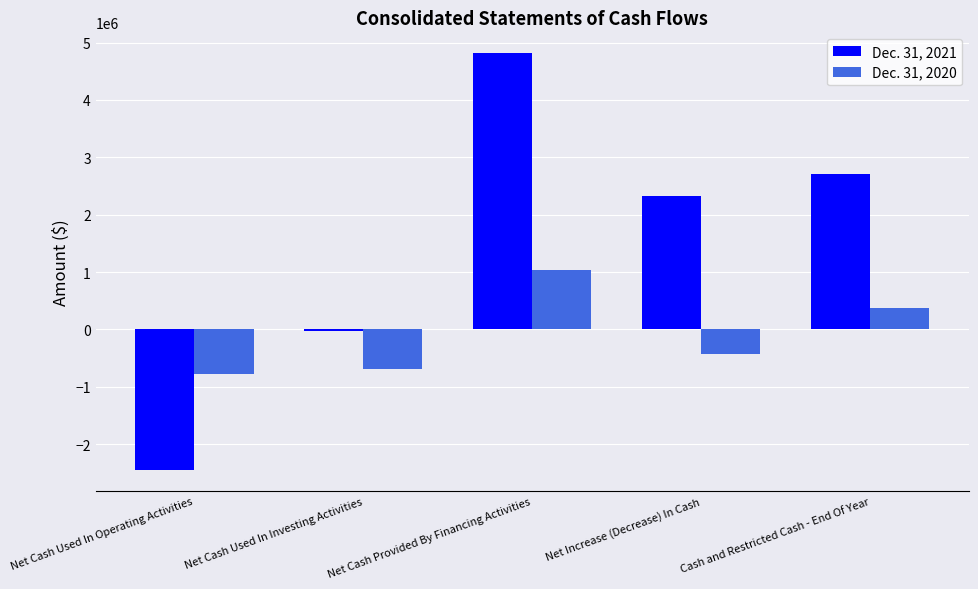

Which series changed the most between Net Cash Used In Investing Activities and Cash and Restricted Cash - End Of Year?

Dec. 31, 2021